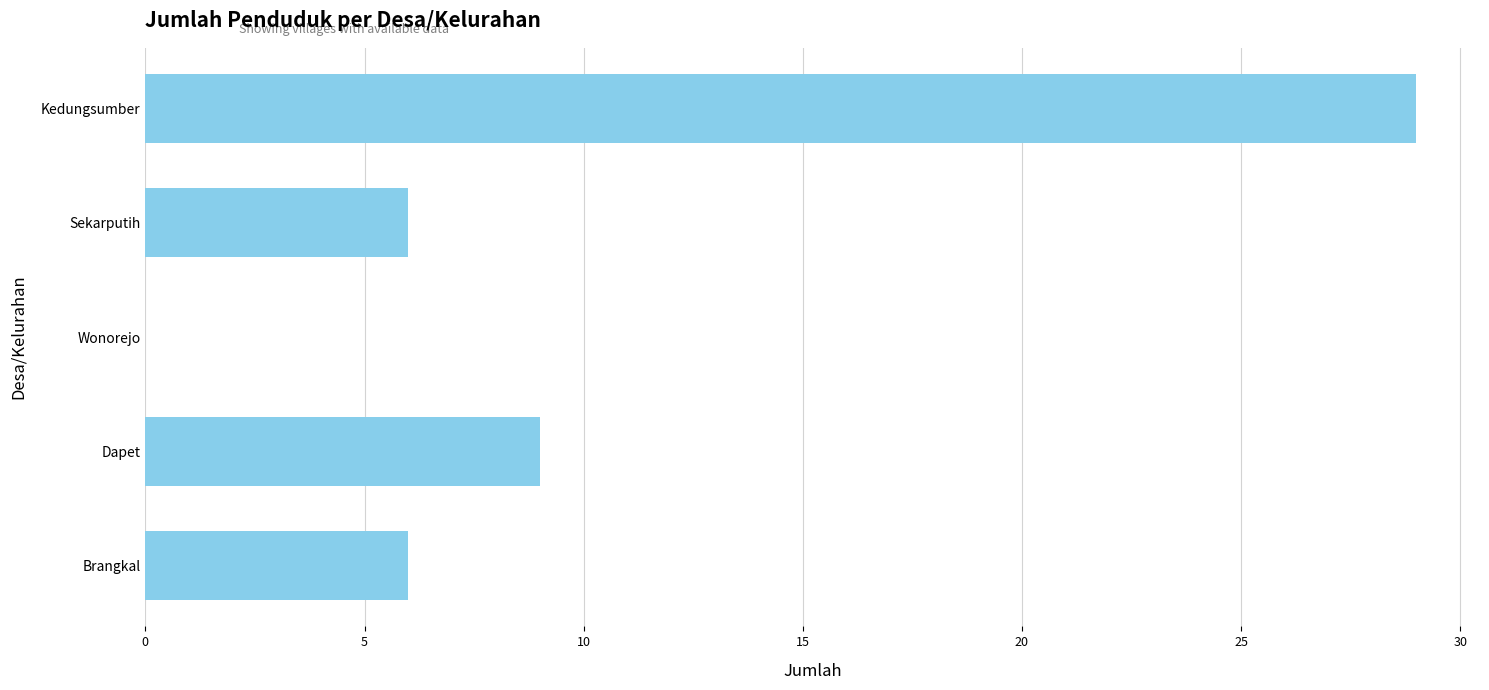

What is the sum of the values at Dapet and Wonorejo?

9